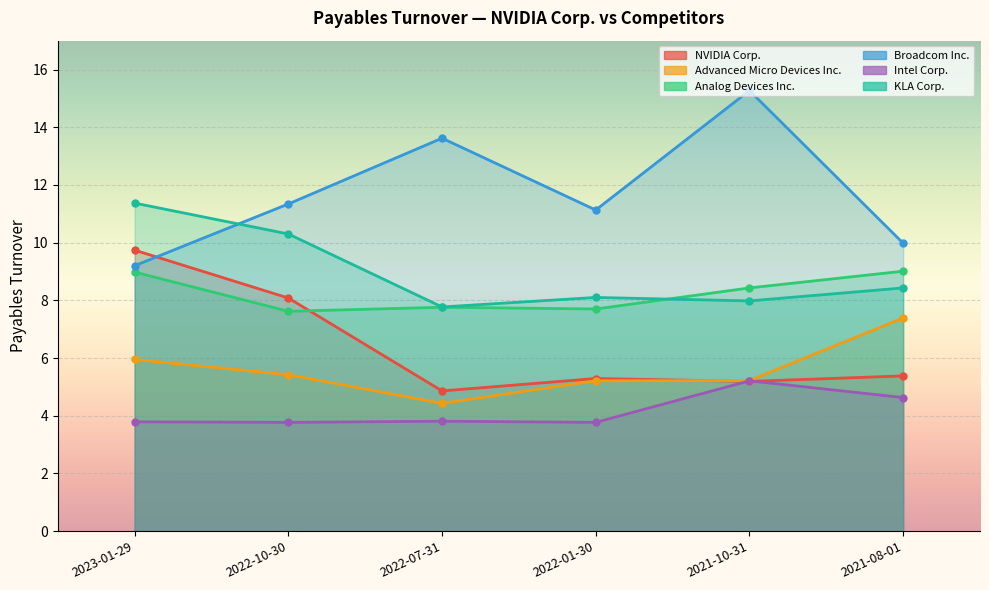

Which label corresponds to the smallest value in the chart?

2022-10-30